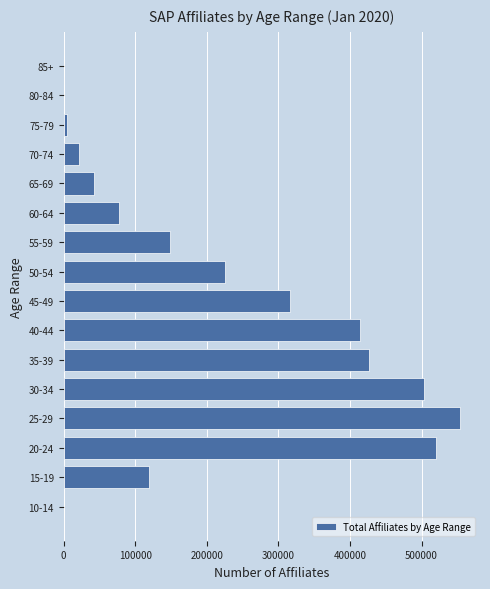

What is the sum of all values?

3373468